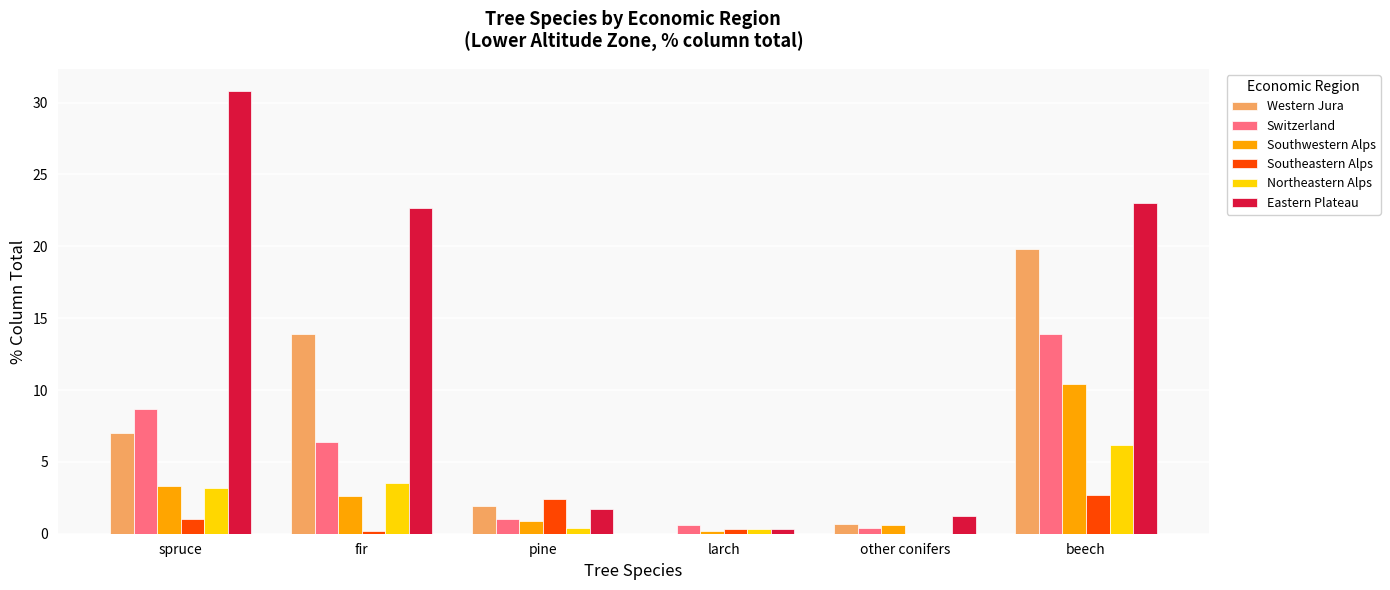

Which series has the largest total across all categories?

Eastern Plateau